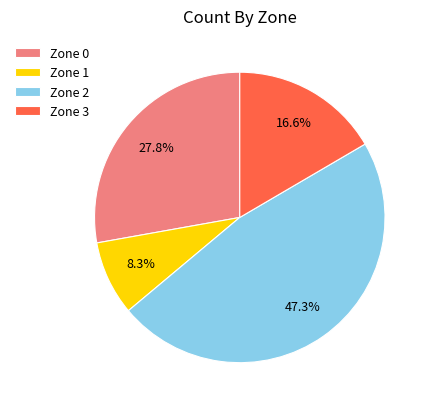

Between Zone 3 and Zone 2, which is larger?

Zone 2